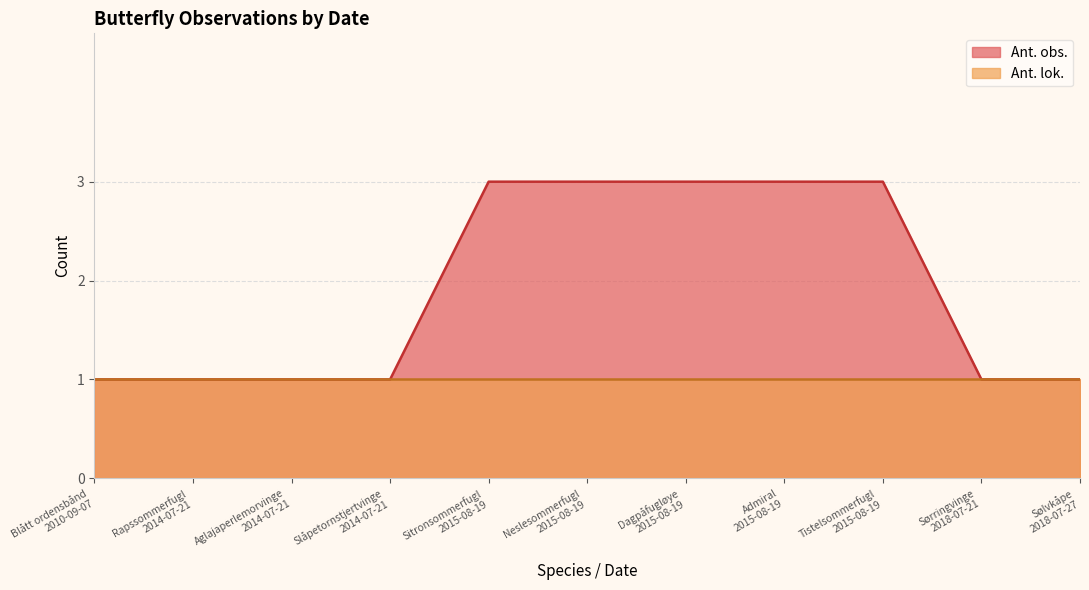

True or false: Ant. lok. and Ant. obs. cross at least once.

False